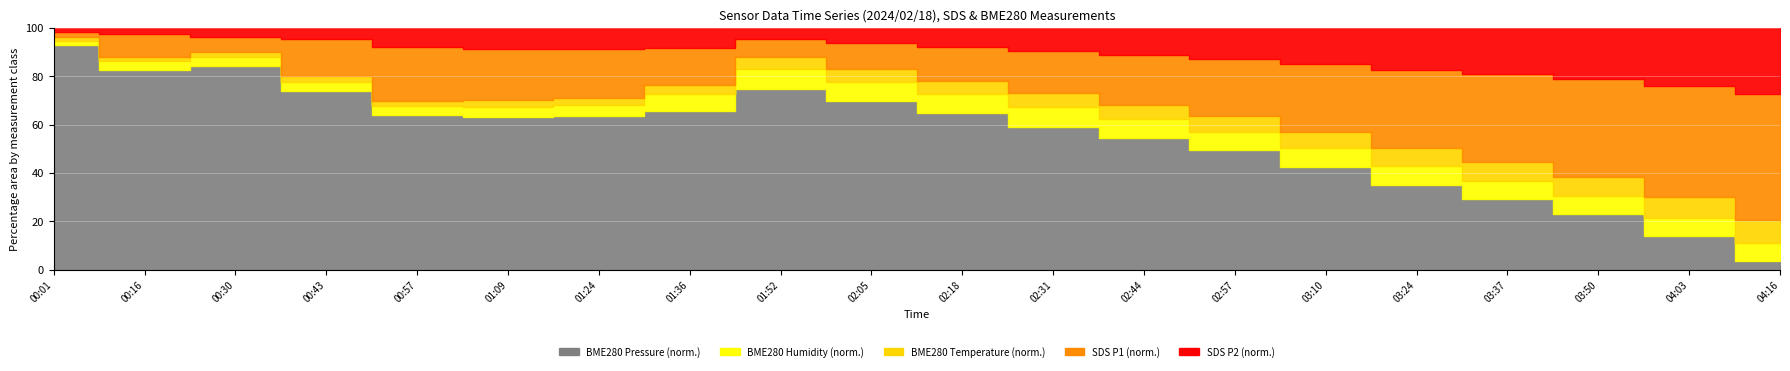

How many values in the BME280_temperature series are below 4?

9